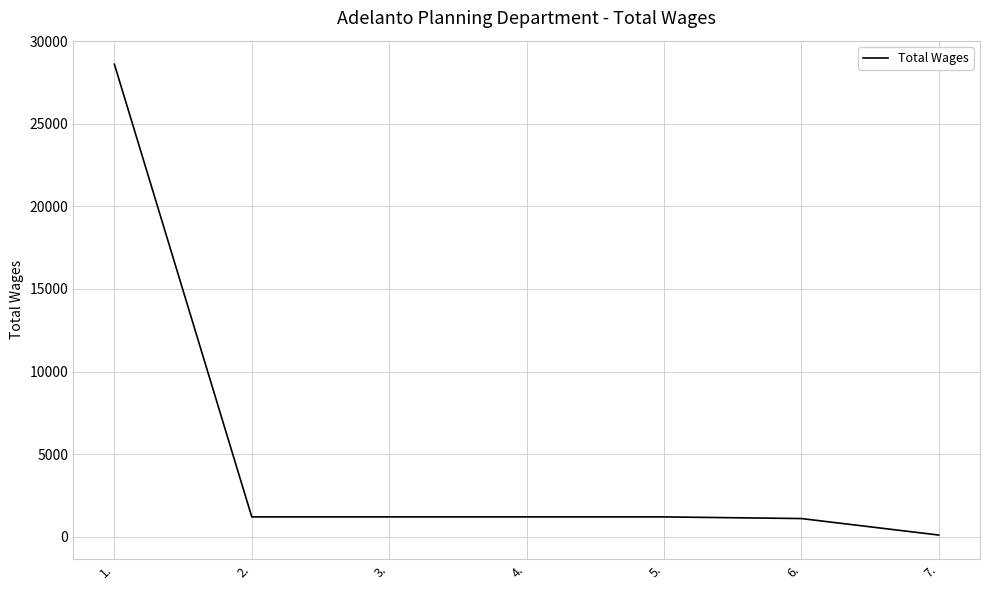

True or false: the data has more than 2 interior local peaks.

False